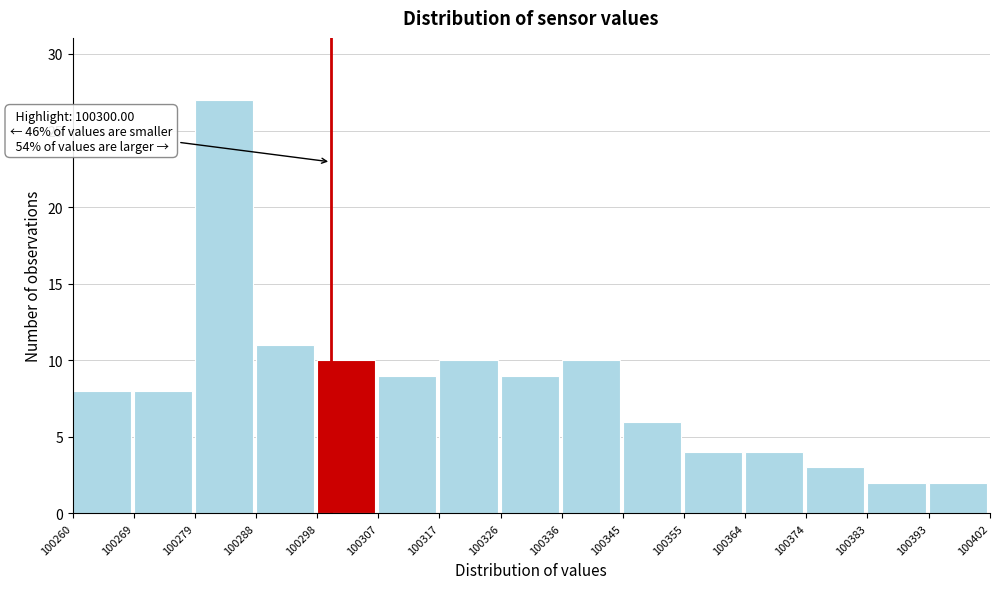

Over which range of the x-axis is the bar tallest?

100279 to 100288